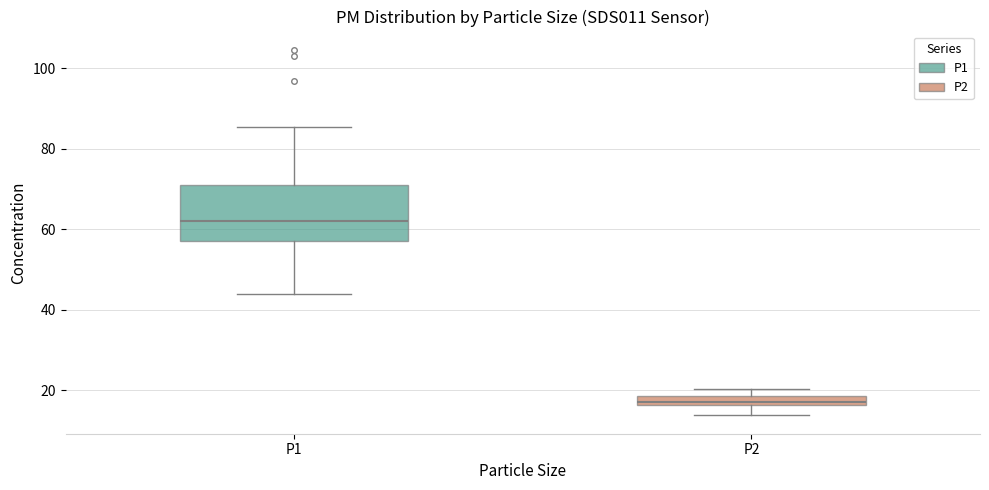

Which box has the lowest median line?

P2